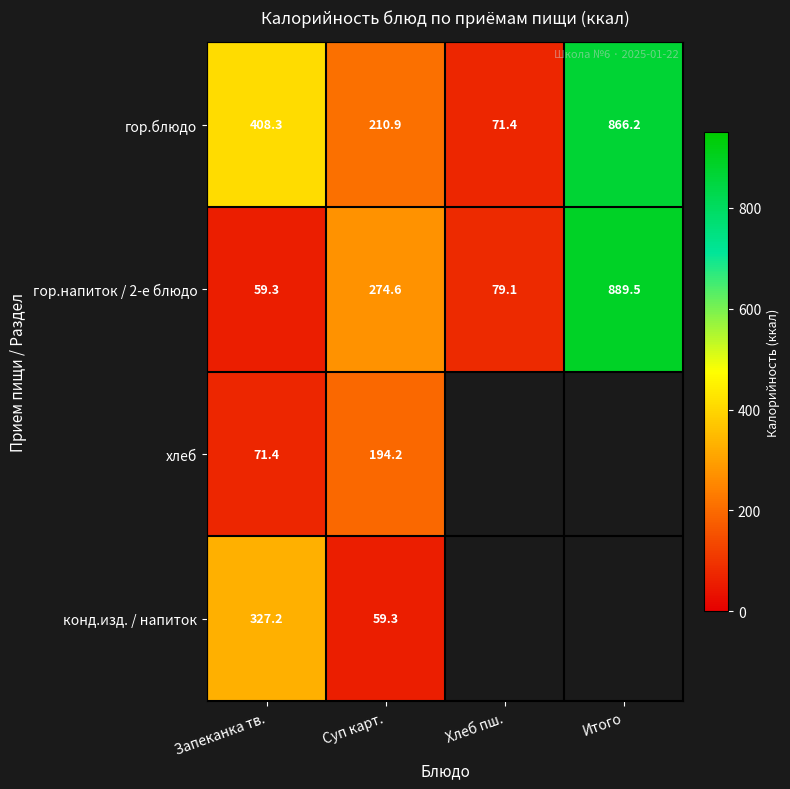

What is the difference between the maximum and minimum values in the гор.напиток / 2-е блюдо series?

830.2